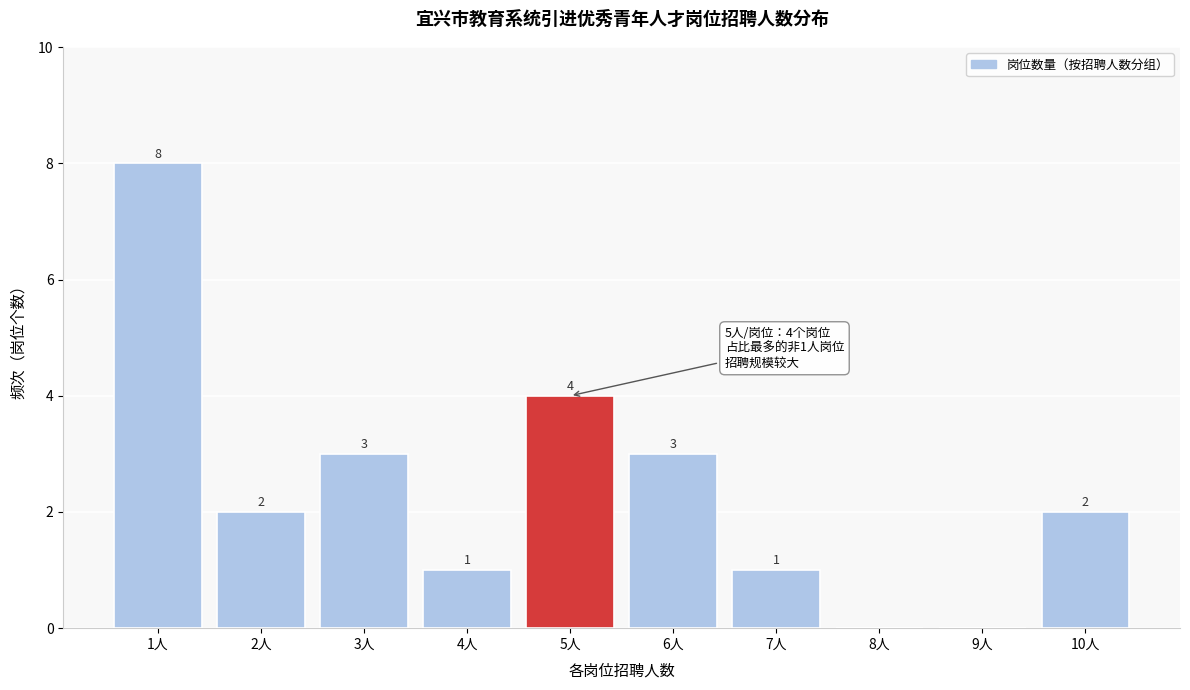

Reading left to right, list all the values displayed in this chart.

1人=8	2人=2	3人=3	4人=1	5人=4	6人=3	7人=1	8人=0	9人=0	10人=2